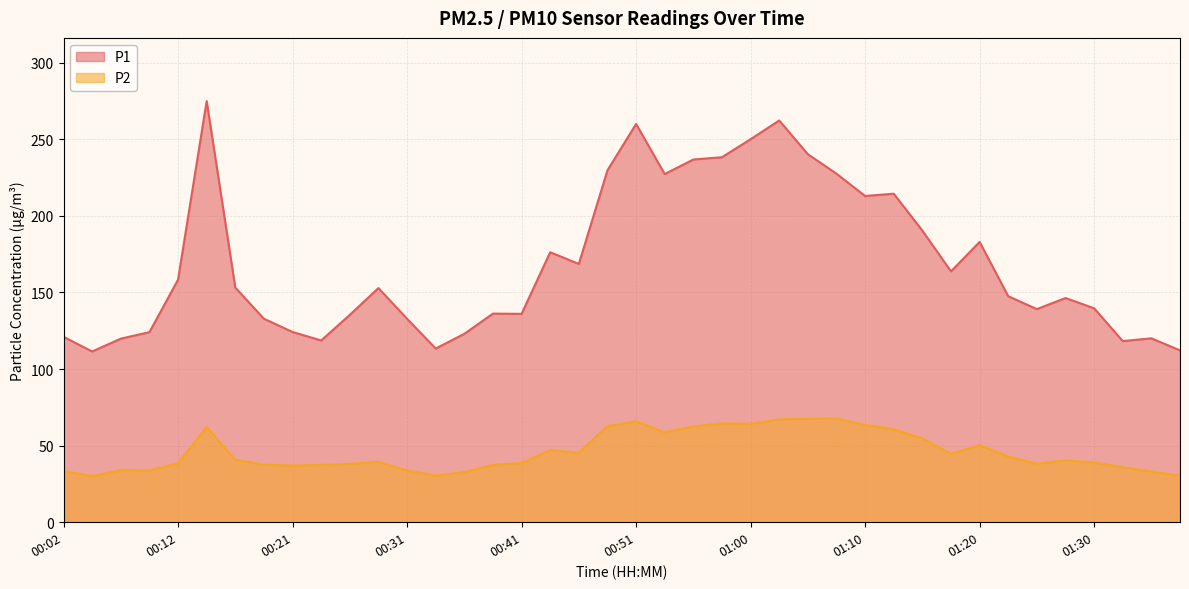

How many values in the P1 series are below 152?

20